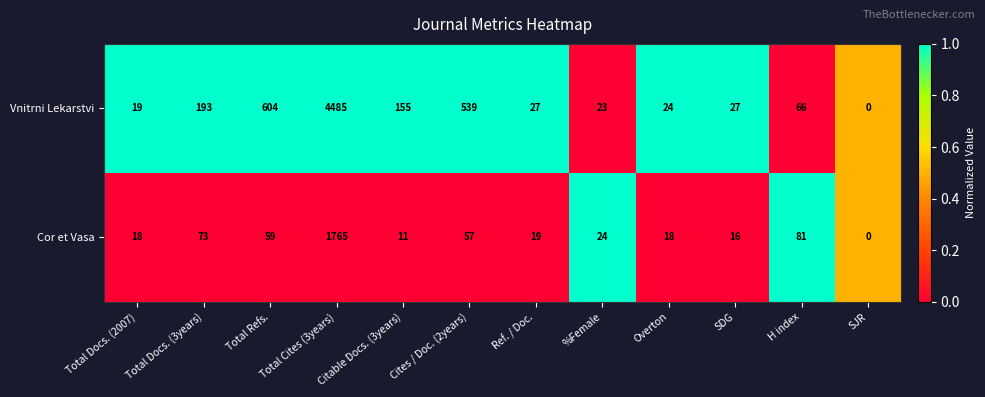

How many series are shown in this chart?

2